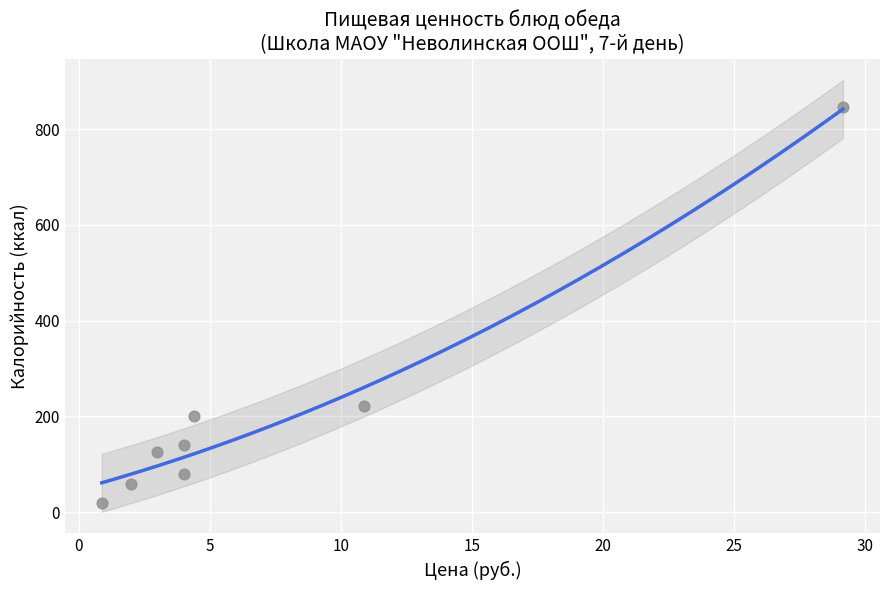

What Y value in the scatter plot is closest to 432?

221.4